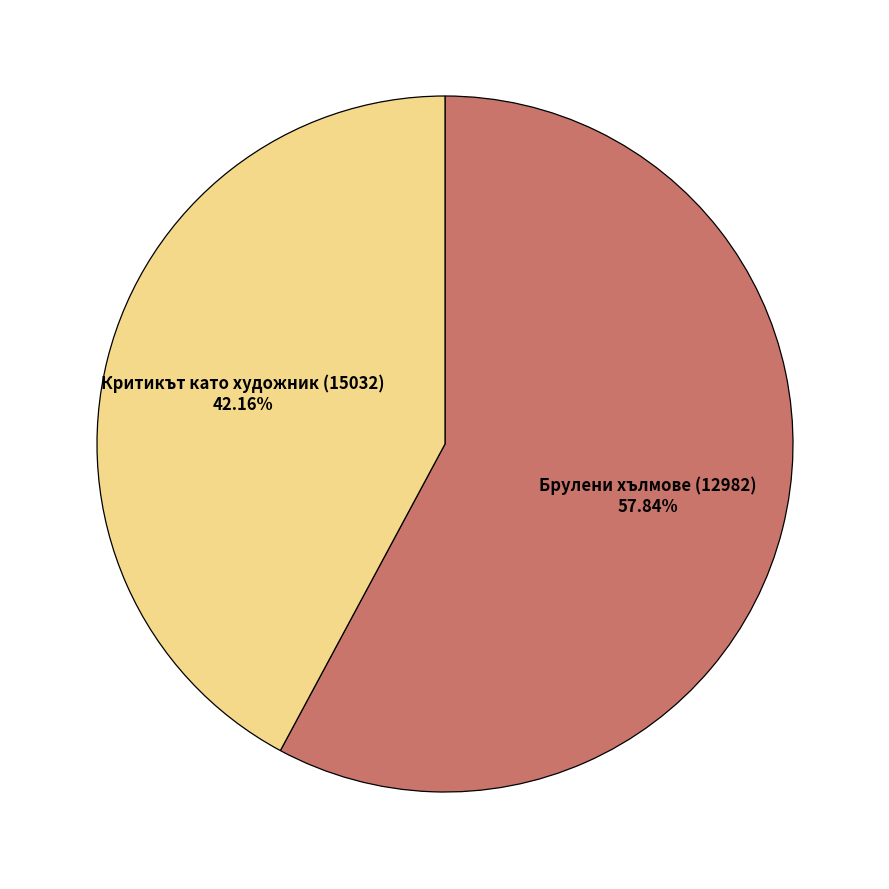

Is there any slice that represents more than half of the pie?

Yes